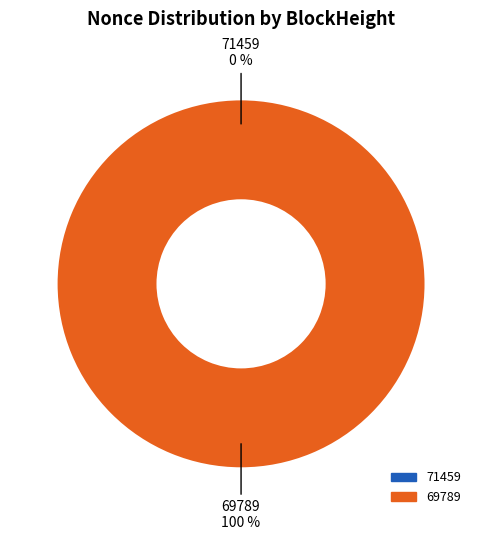

To the nearest percent, what is the combined percentage of 71459 and 69789?

100%